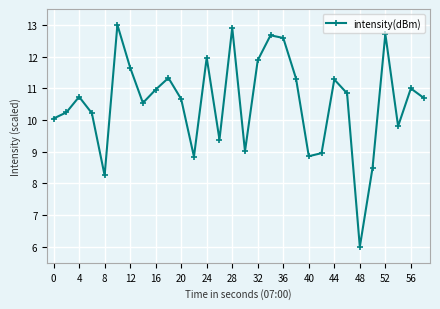

How many points are higher than both their immediate neighbors (excluding endpoints)?

9